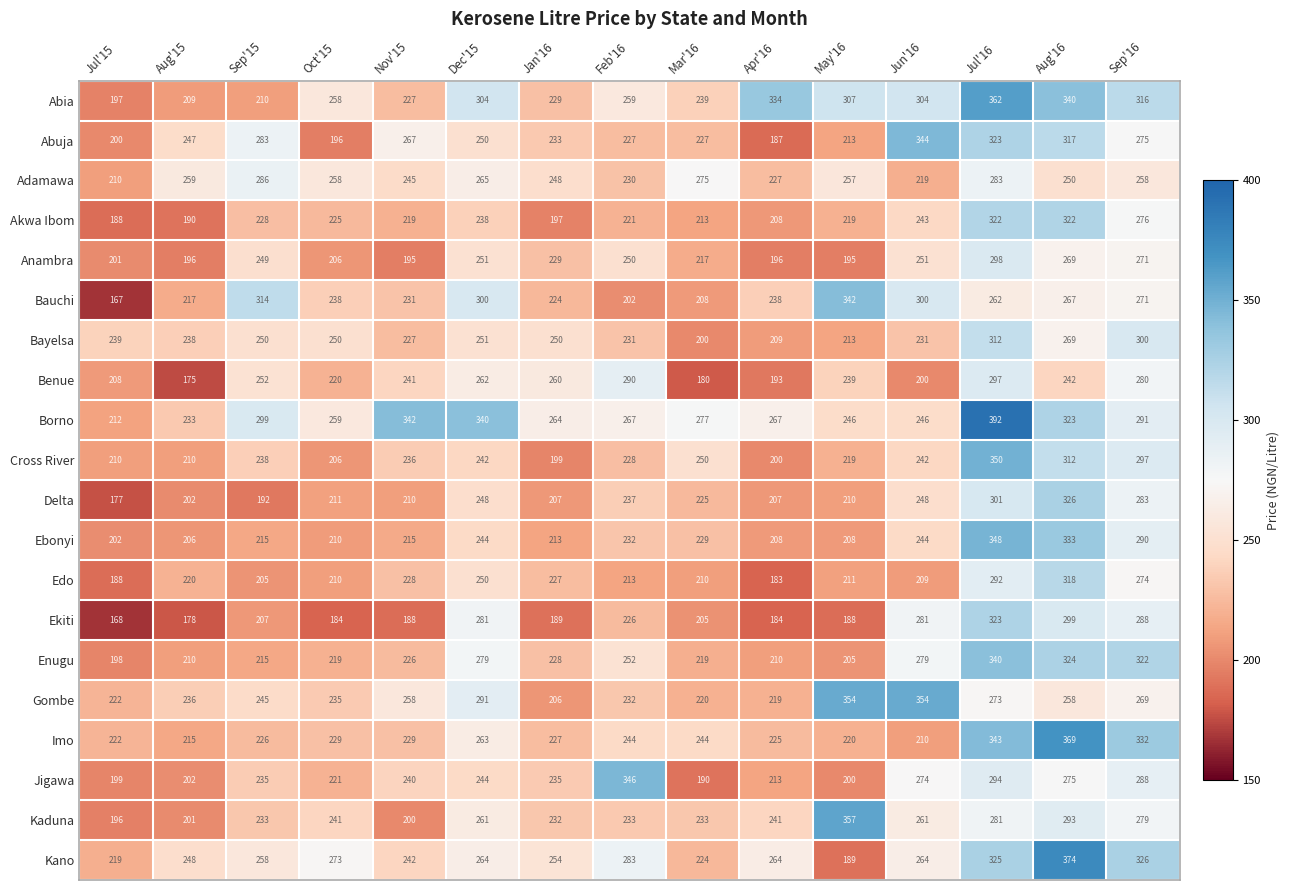

Read the Enugu value at Jun'16, to the nearest 50.

300